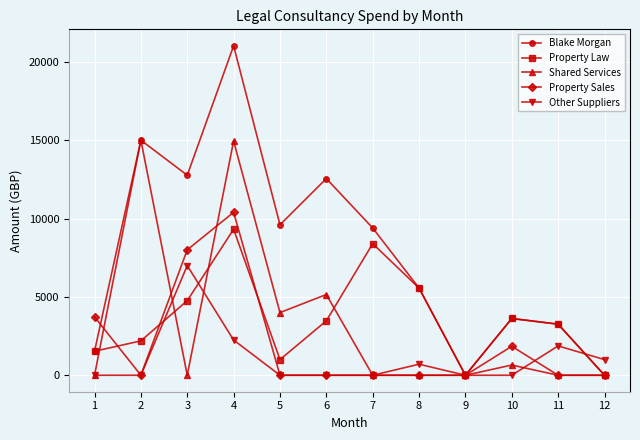

True or false: Other Suppliers and Blake Morgan intersect in this chart.

True